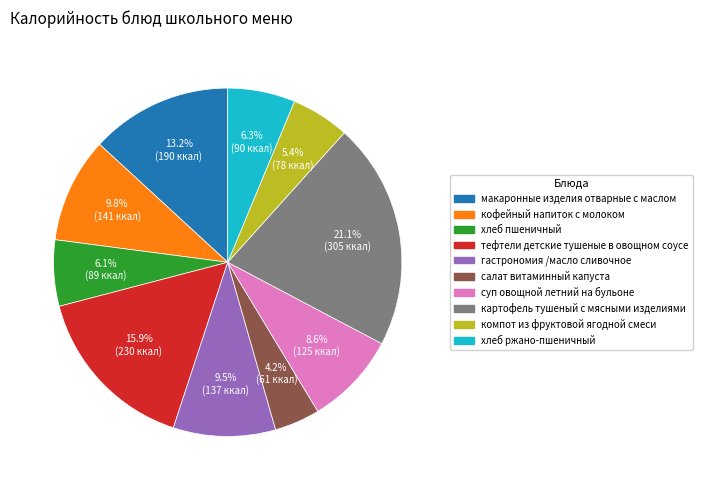

How many segments does this pie chart have?

10